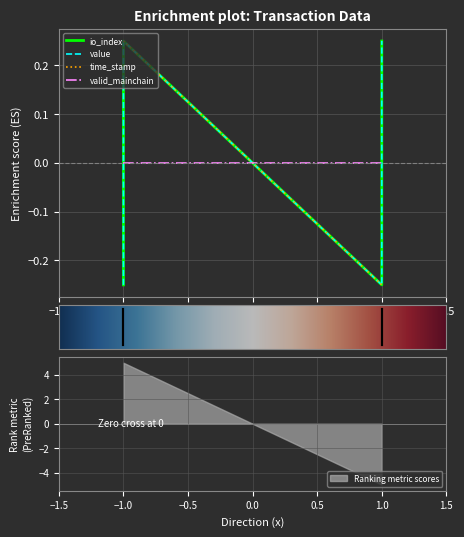

Count the number of categories in the chart.

4